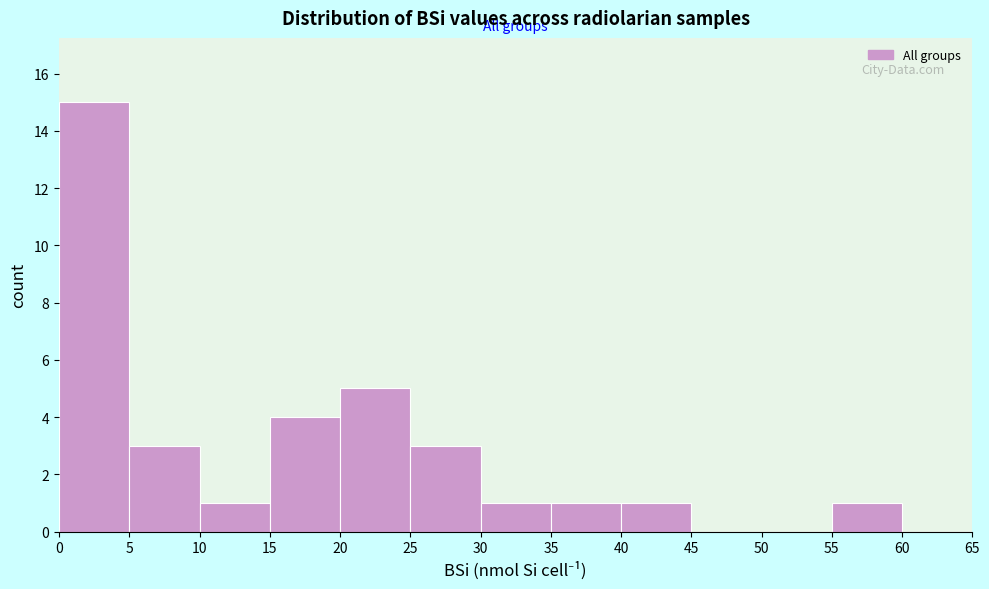

Reading left to right, transcribe this chart: for each bar, give the range it covers on the x-axis and its height. The values are not printed on the chart, so give them approximately, as read against the axis.

0 to 5: 15
5 to 10: 3
10 to 15: 1
15 to 20: 4
20 to 25: 5
25 to 30: 3
30 to 35: 1
35 to 40: 1
40 to 45: 1
45 to 50: 0
50 to 55: 0
55 to 60: 1
60 to 65: 0